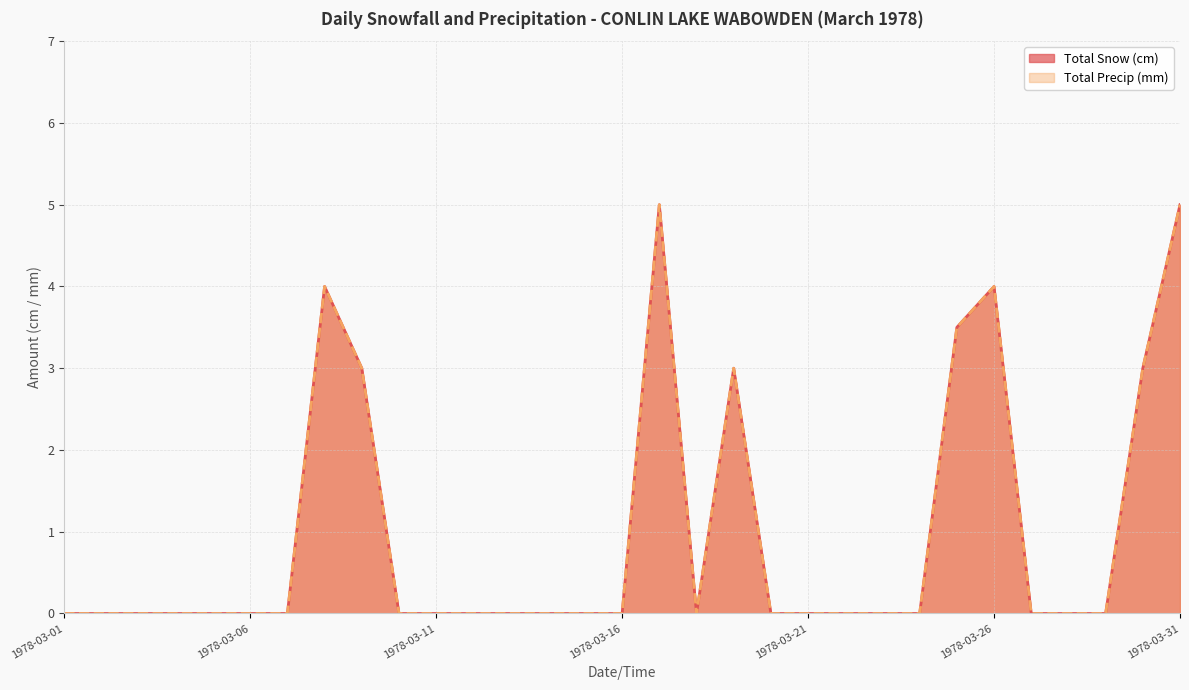

How many lines are shown in the chart?

2